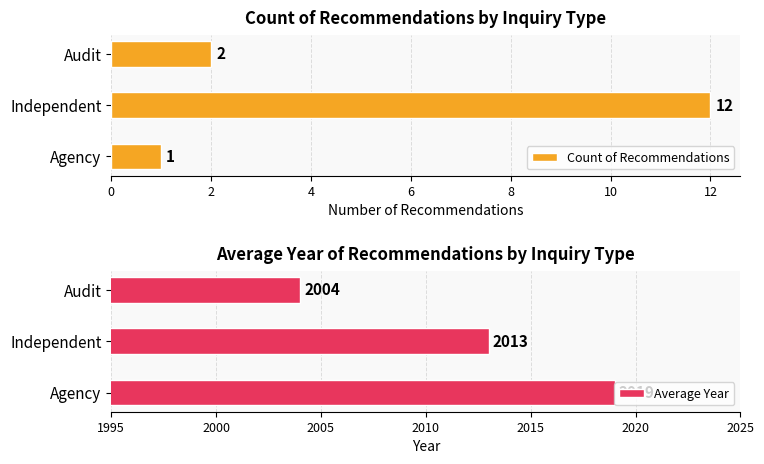

What is the difference between the maximum and minimum values in the Average Year series?

15